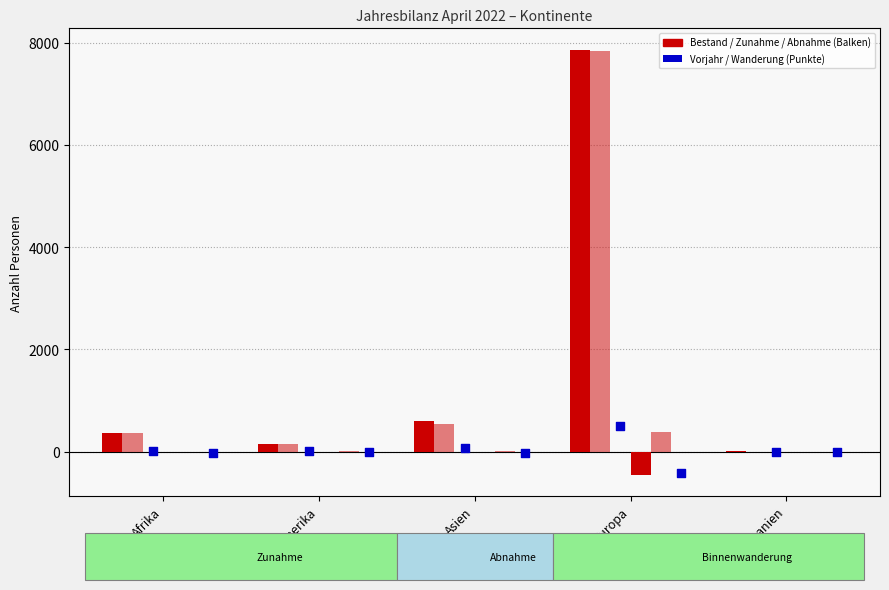

At how many categories does at least one series exceed 1985?

1